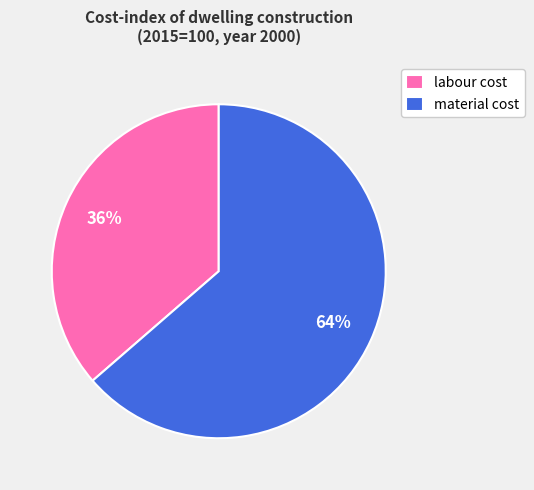

What is the smallest slice in the pie chart?

labour cost